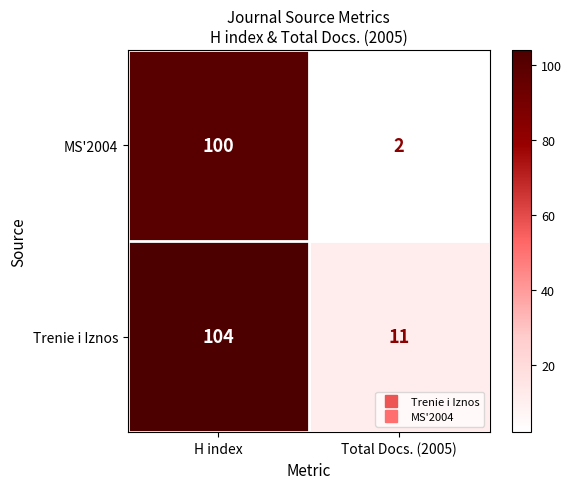

Between H index and Total Docs. (2005), which series saw the biggest shift?

MS'2004